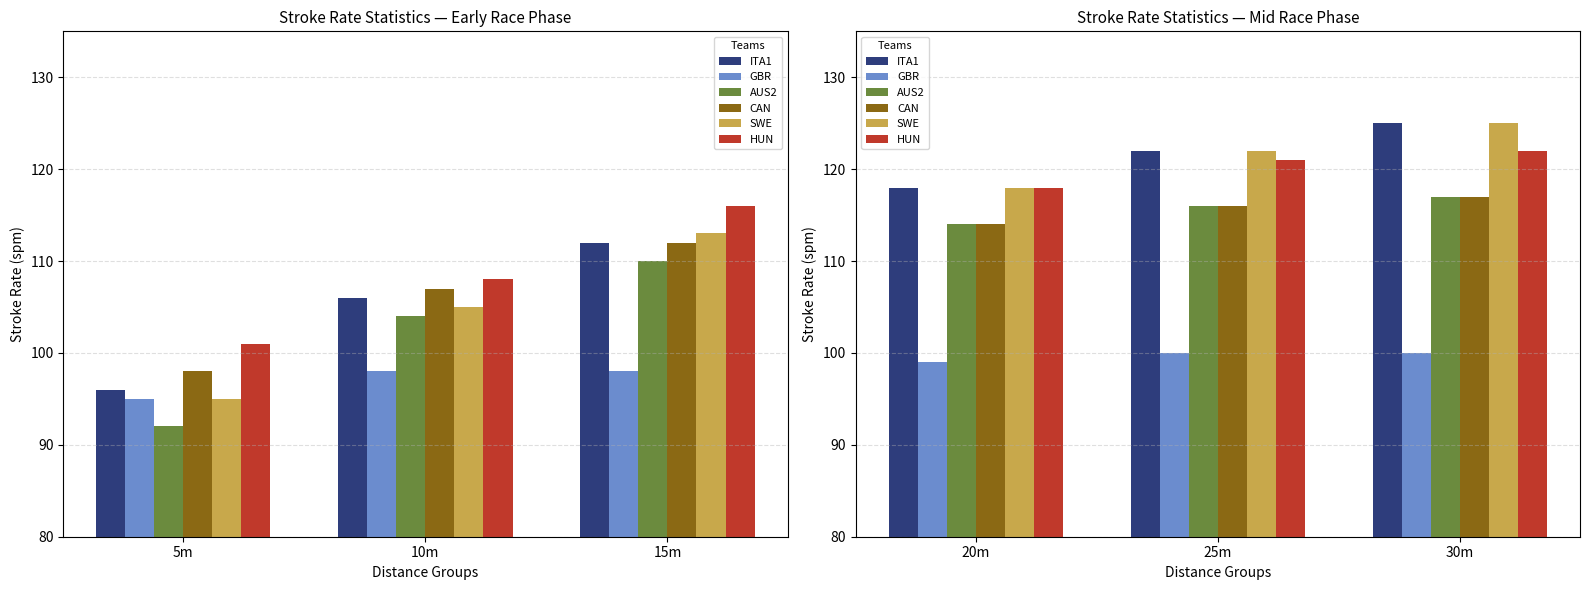

List the labels in order of GBR value, smallest first.

20m, 25m, 30m